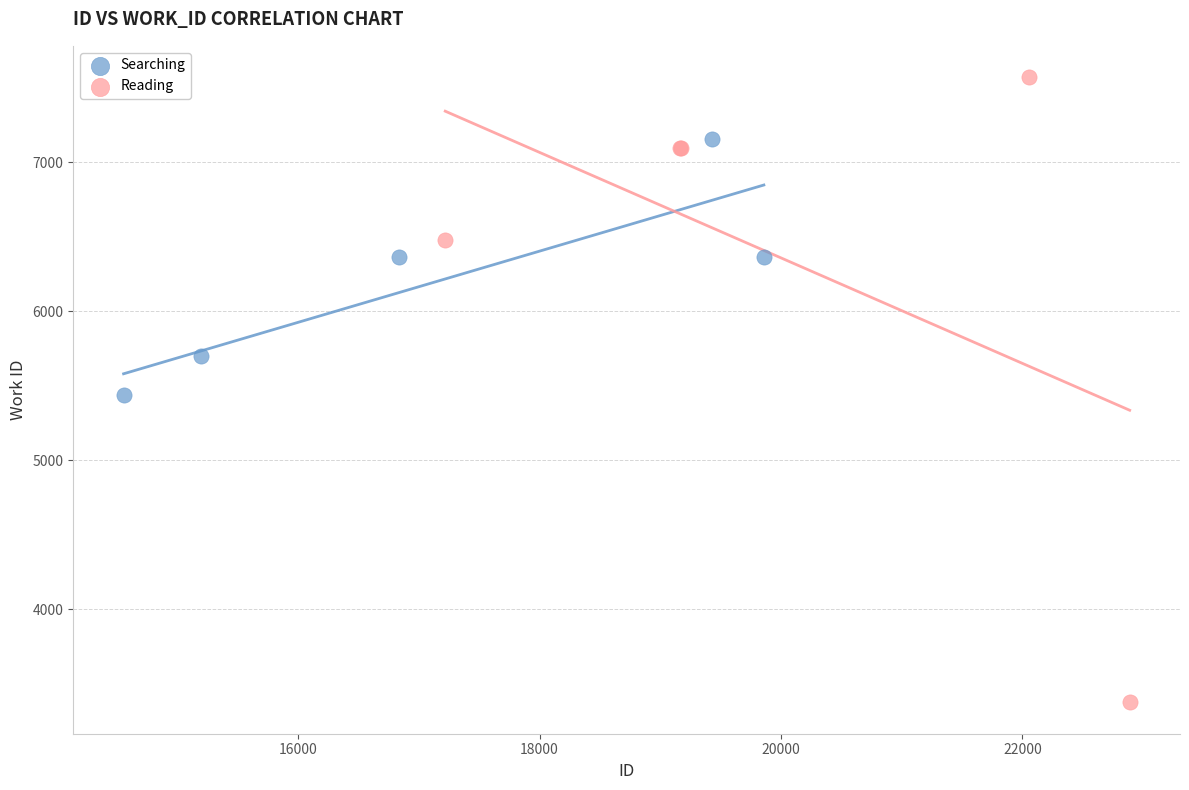

Which series contains the lowest Y value?

Reading